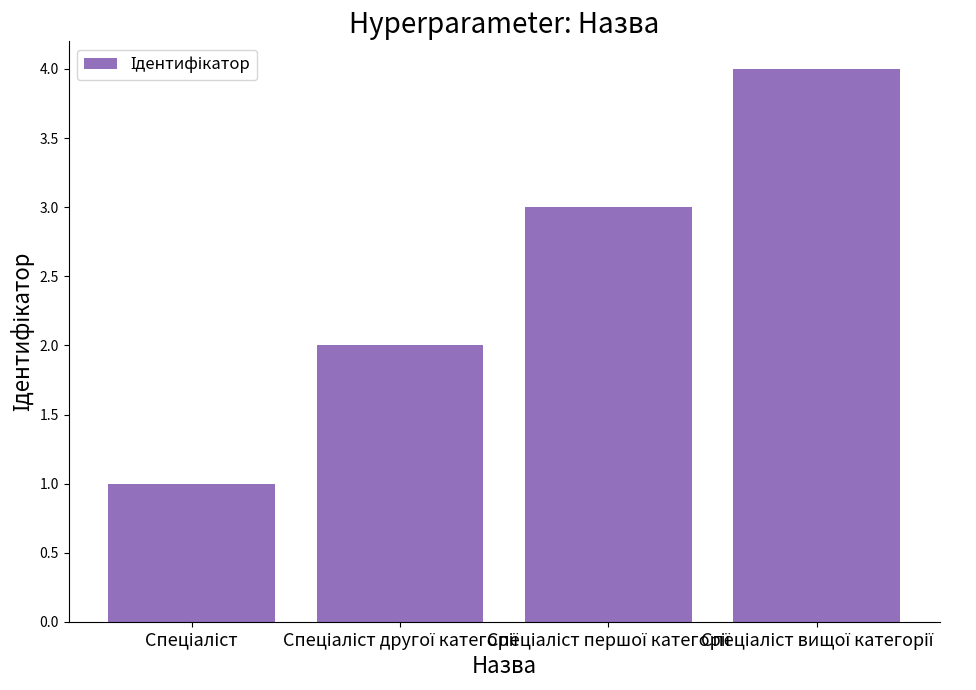

What is the greatest value displayed?

4